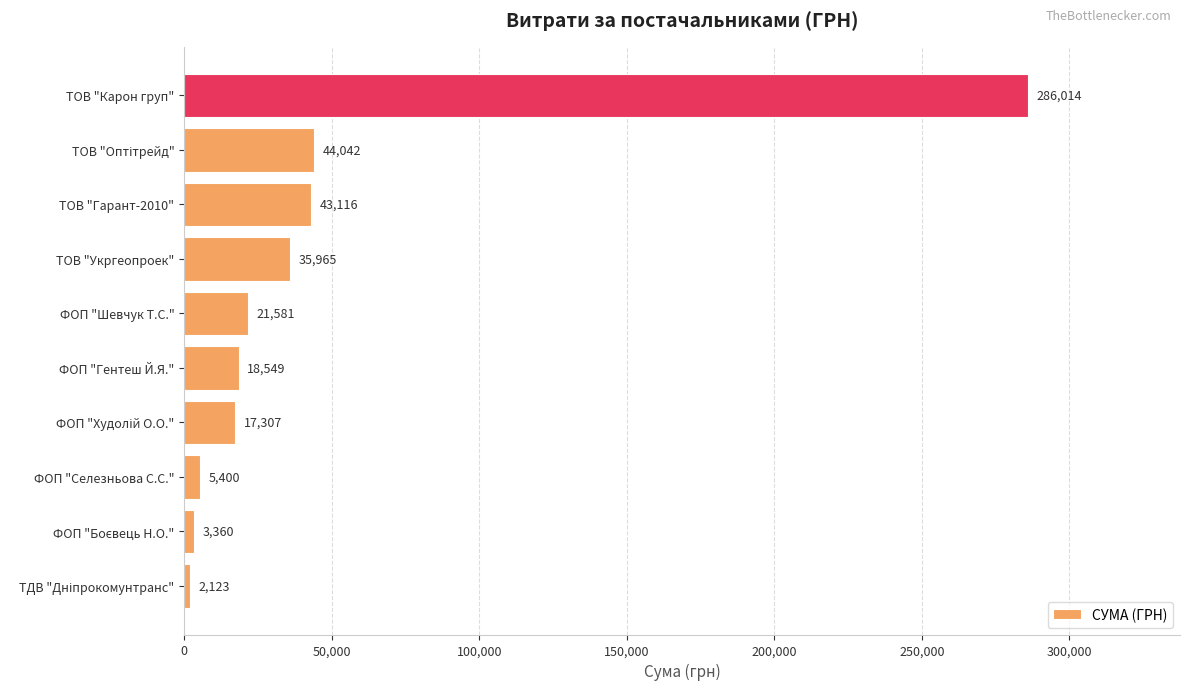

At which category does the chart reach its peak across all series?

ТОВ "Карон груп"